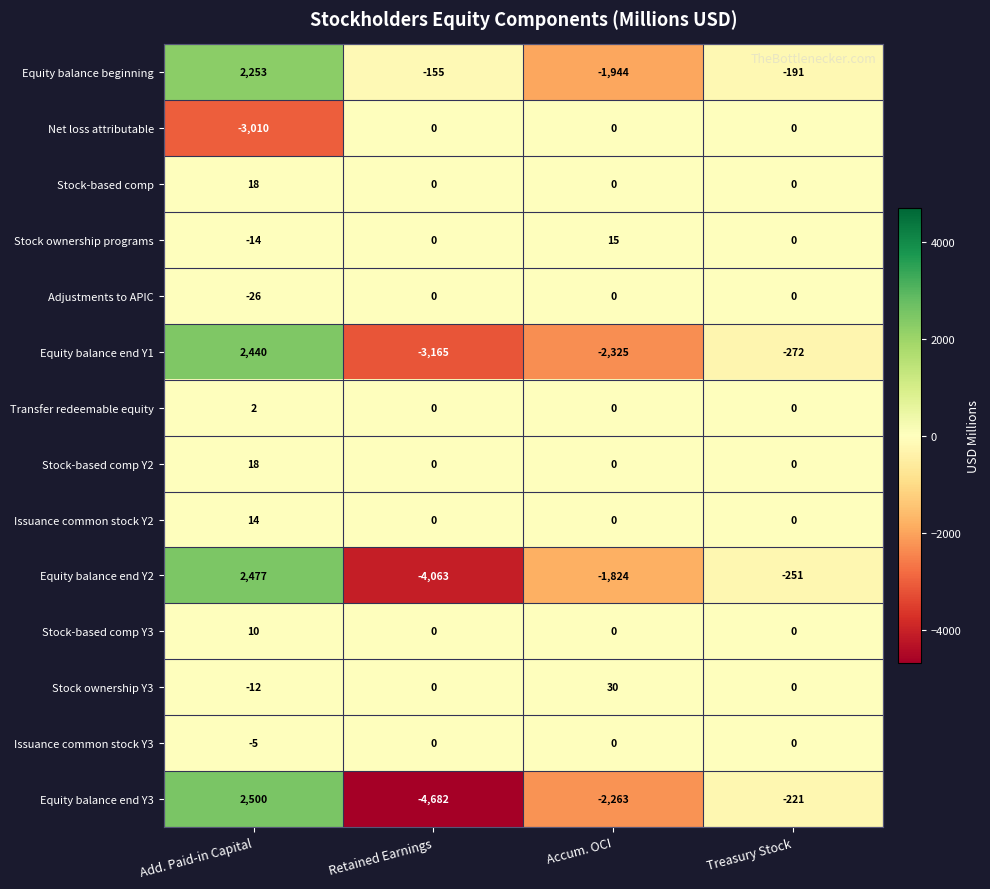

Rank the categories by Equity balance end Y1 value from lowest to highest.

Retained Earnings, Accum. OCI, Treasury Stock, Add. Paid-in Capital